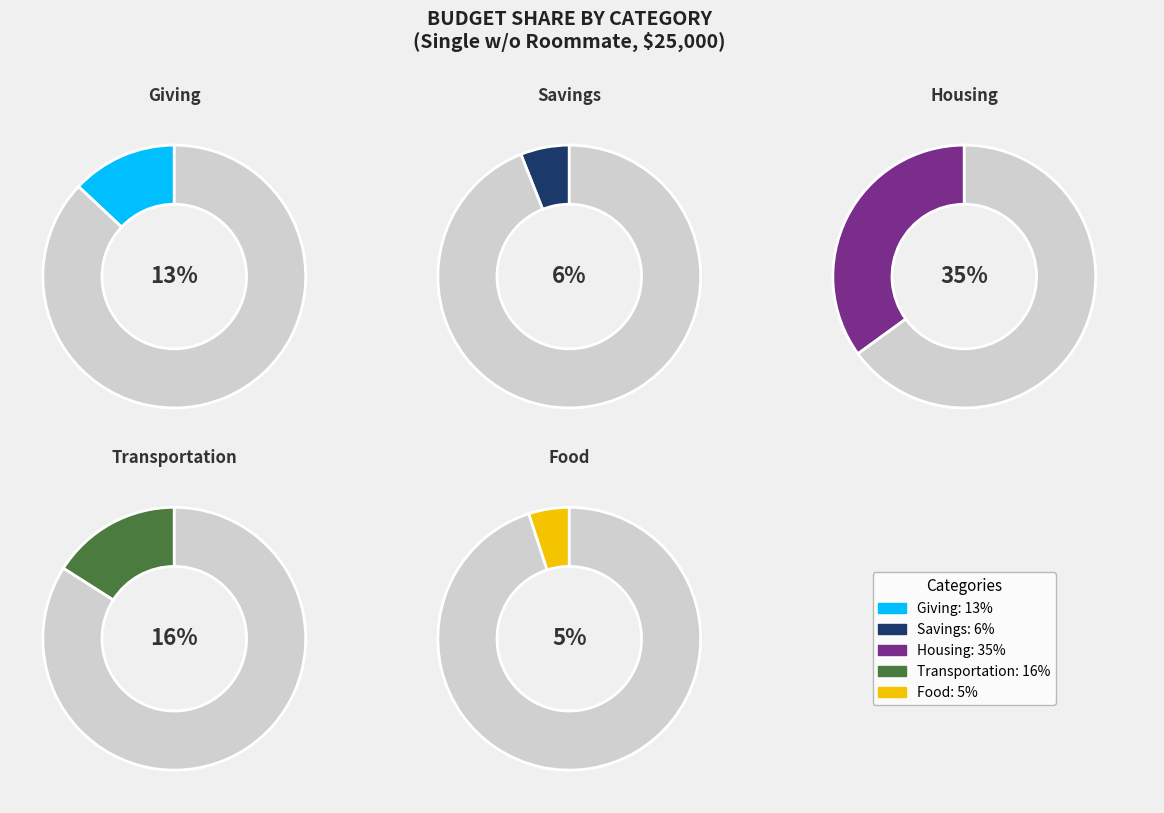

The Other Nec. slice represents 23% of the pie. True or false?

False